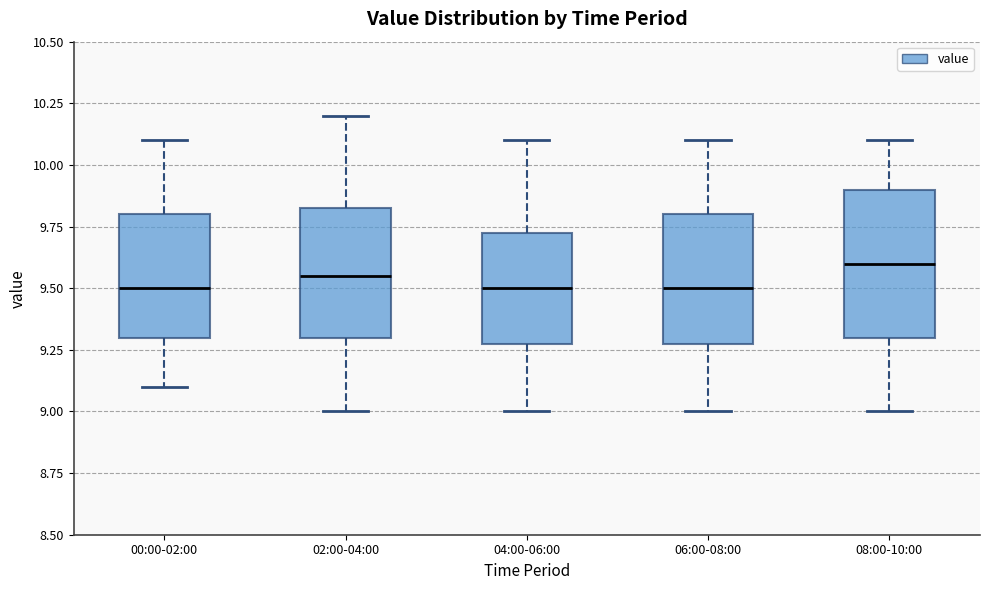

Reading left to right, read every box against the y-axis: the position of its median line, the range the box covers, and the ends of its whiskers. The values are not printed on the chart, so give them approximately, as read against the axis.

00:00-02:00: median 9.50, box 9.30 to 9.80, whiskers 9.10 to 10.10
02:00-04:00: median 9.55, box 9.30 to 9.85, whiskers 9.00 to 10.20
04:00-06:00: median 9.50, box 9.30 to 9.75, whiskers 9.00 to 10.10
06:00-08:00: median 9.50, box 9.30 to 9.80, whiskers 9.00 to 10.10
08:00-10:00: median 9.60, box 9.30 to 9.90, whiskers 9.00 to 10.10